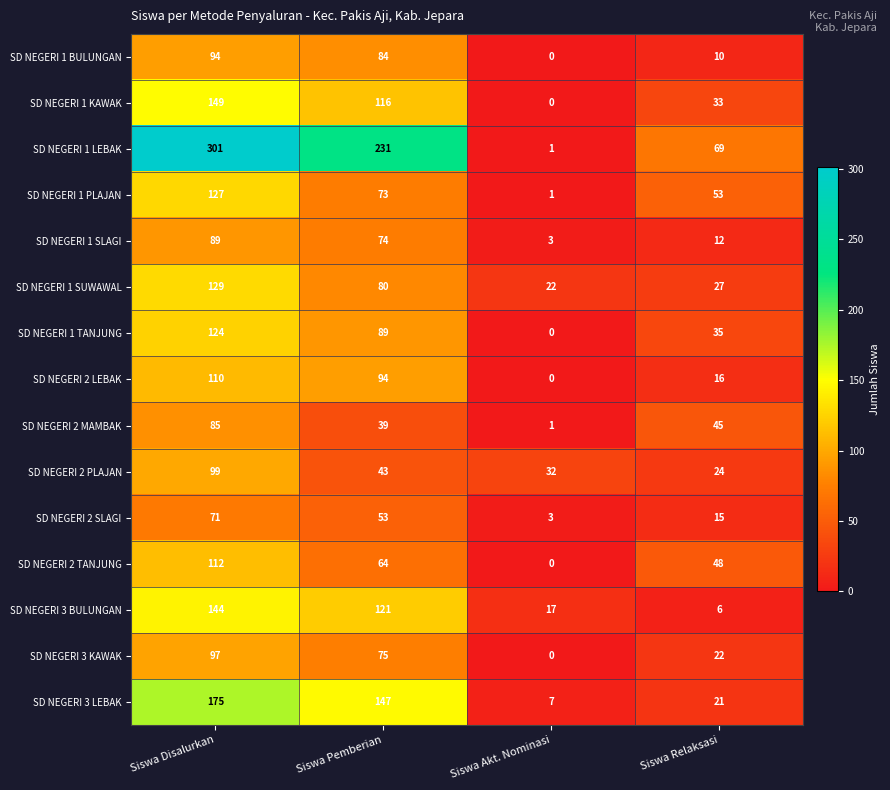

Rank the series at Siswa Relaksasi from lowest to highest value.

SD NEGERI 3 BULUNGAN, SD NEGERI 1 BULUNGAN, SD NEGERI 1 SLAGI, SD NEGERI 2 SLAGI, SD NEGERI 2 LEBAK, SD NEGERI 3 LEBAK, SD NEGERI 3 KAWAK, SD NEGERI 2 PLAJAN, SD NEGERI 1 SUWAWAL, SD NEGERI 1 KAWAK, SD NEGERI 1 TANJUNG, SD NEGERI 2 MAMBAK, SD NEGERI 2 TANJUNG, SD NEGERI 1 PLAJAN, SD NEGERI 1 LEBAK